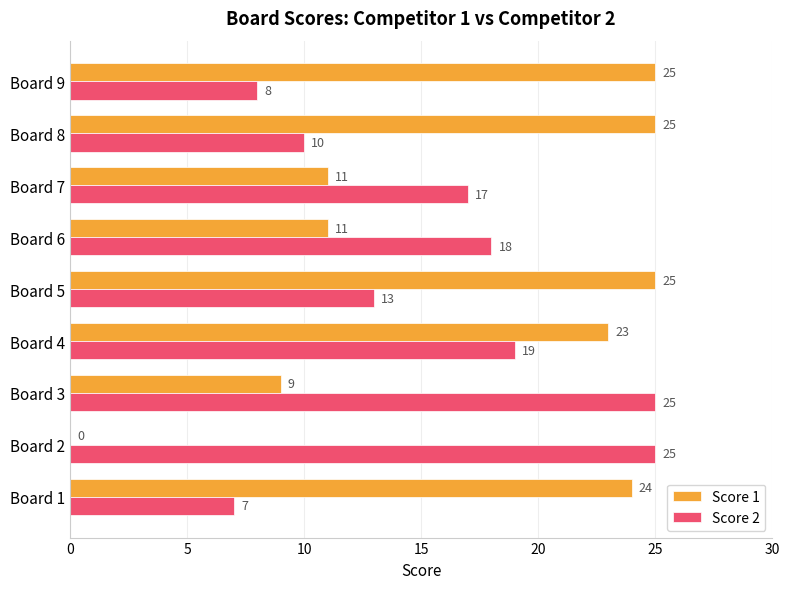

The Score 1 series shows 4 at Board 7. True or false?

False